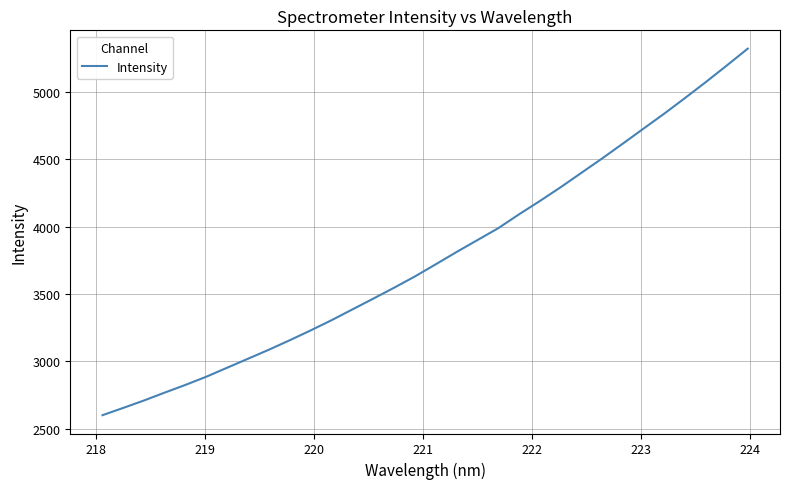

What is the minimum value shown in the chart?

2599.2